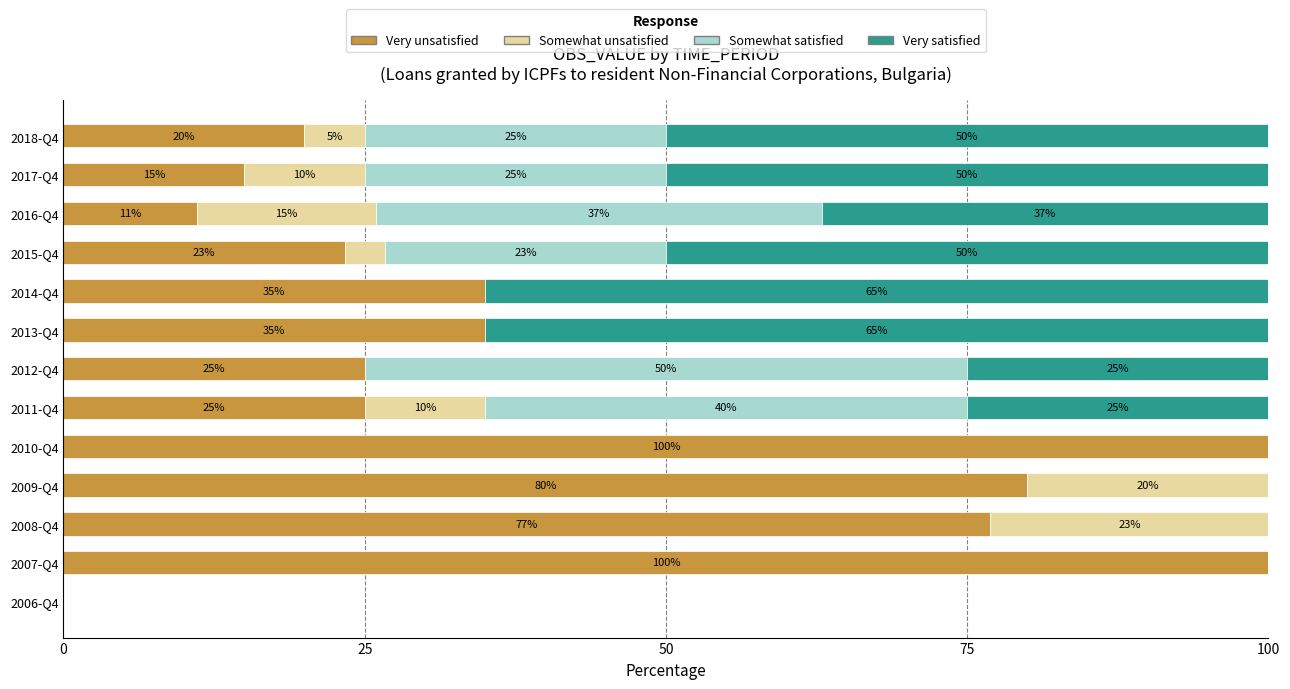

Is it true that Very unsatisfied equals 7.9 at 2017-Q4?

False